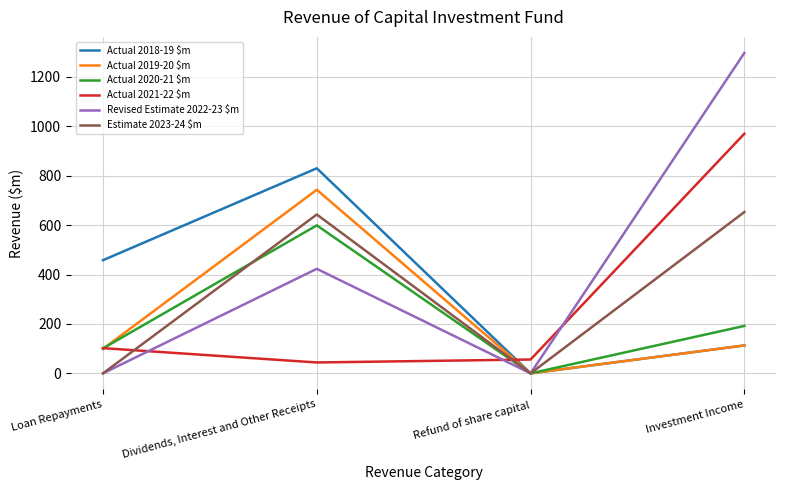

Where is Actual 2020-21 $m nearest to the value 299?

Investment Income